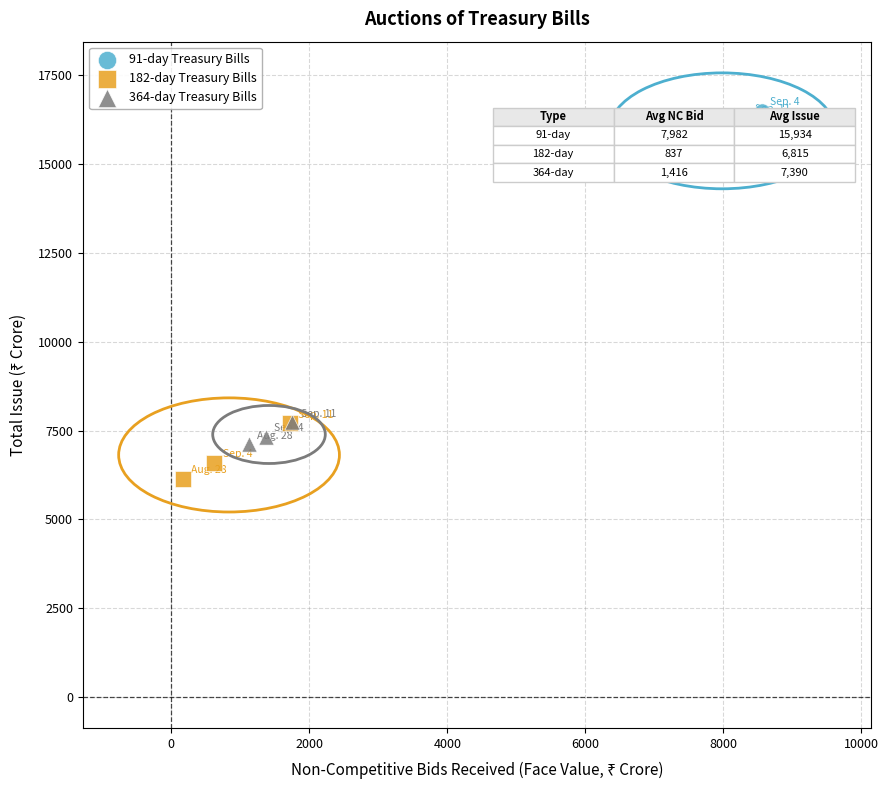

Which series contains the highest Y value?

91-day Treasury Bills